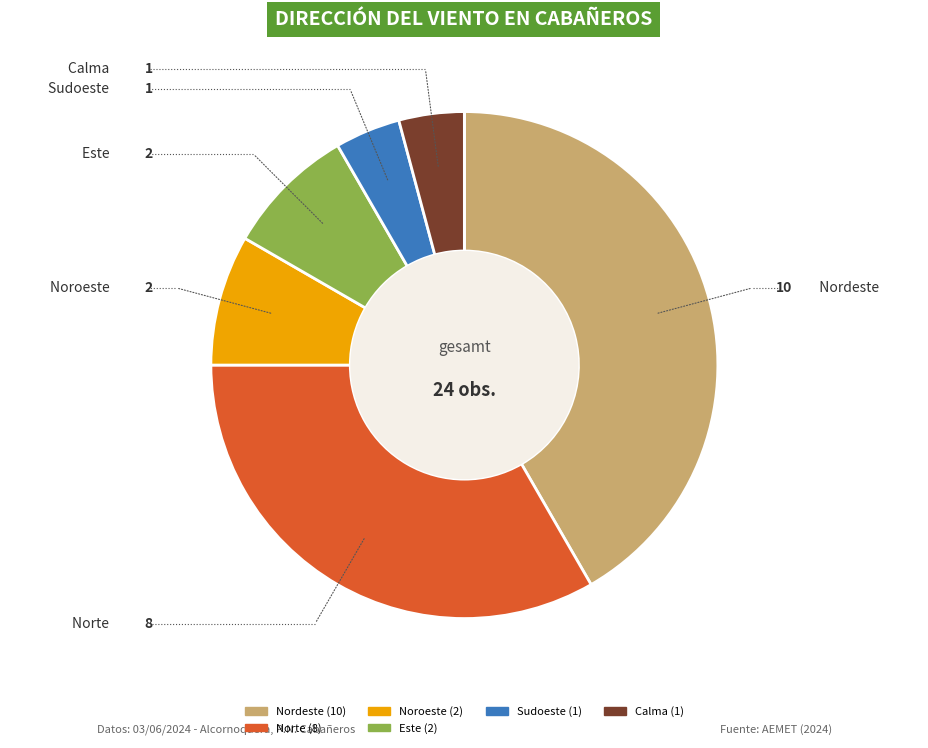

Is there a majority slice in this chart?

No